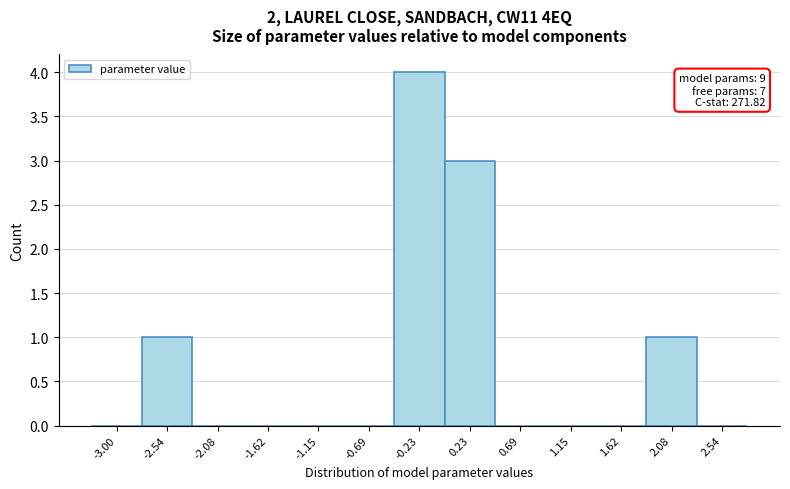

Reading right to left, list all the values displayed in this chart.

2.54=0	2.08=1	1.62=0	1.15=0	0.69=0	0.23=3	-0.23=4	-0.69=0	-1.15=0	-1.62=0	-2.08=0	-2.54=1	-3.00=0